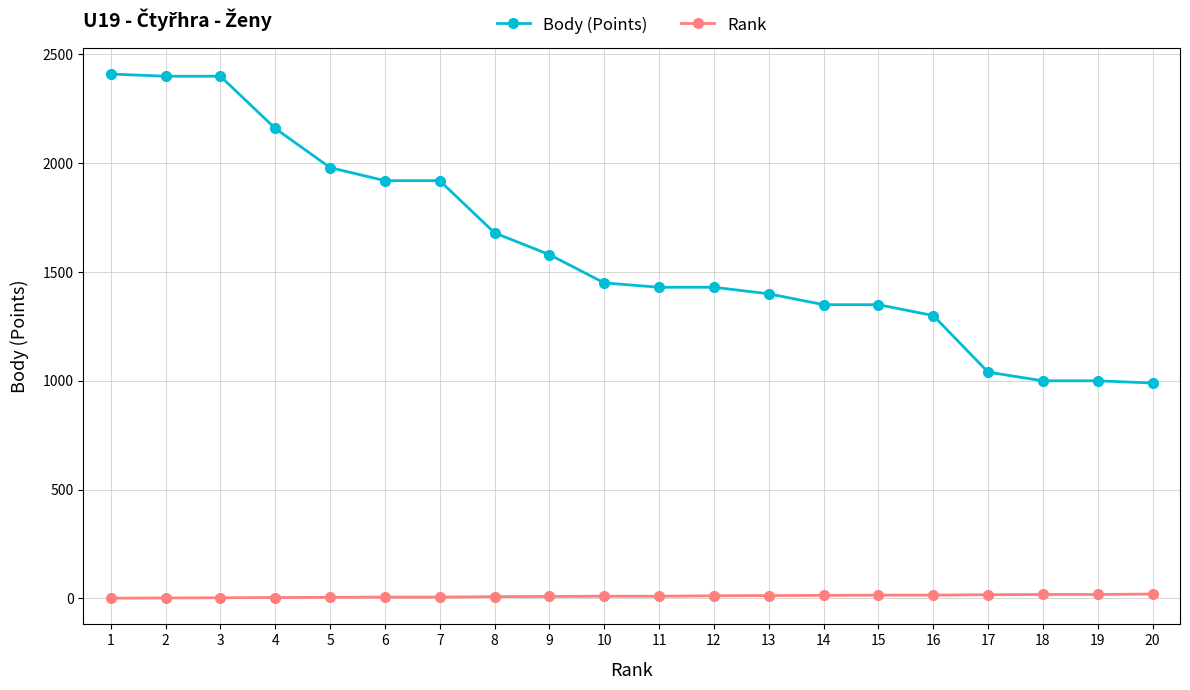

What is the spread (max minus min) of values at 10?

1440